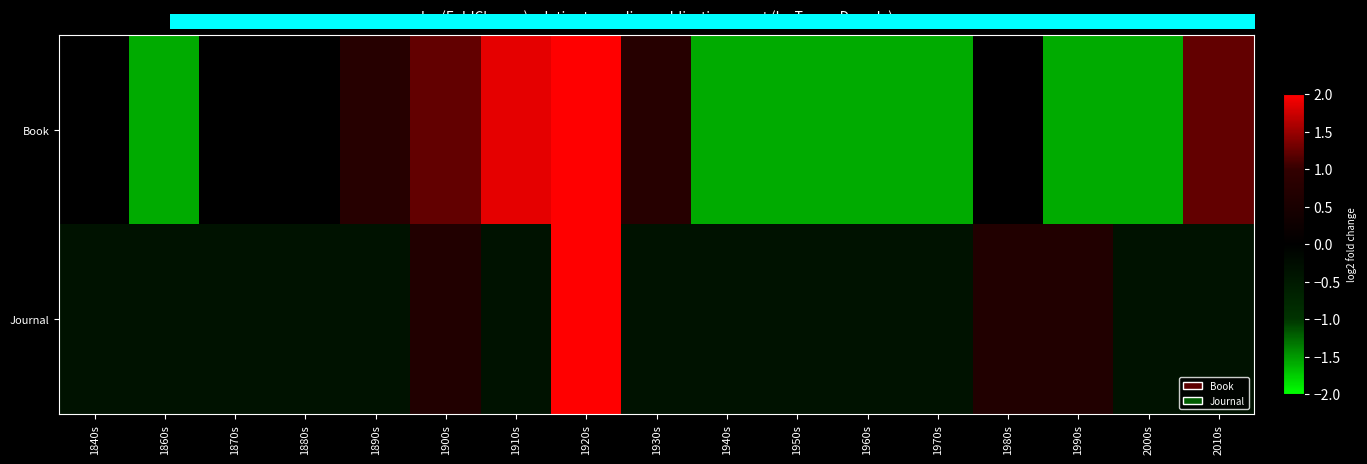

What is the total value across all series at 2000s?

-1.9